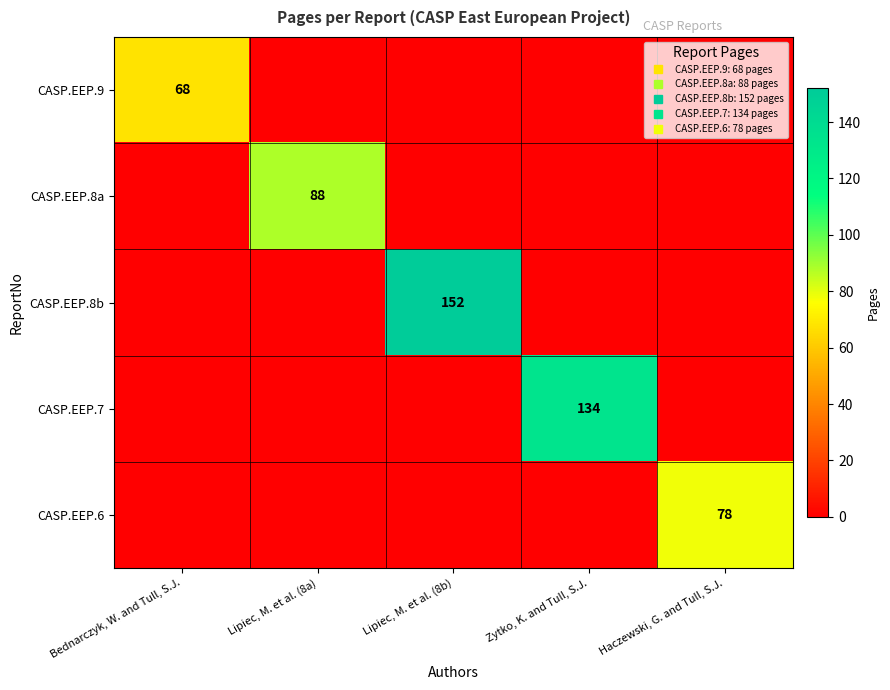

Which series has the largest total across all categories?

CASP.EEP.8b